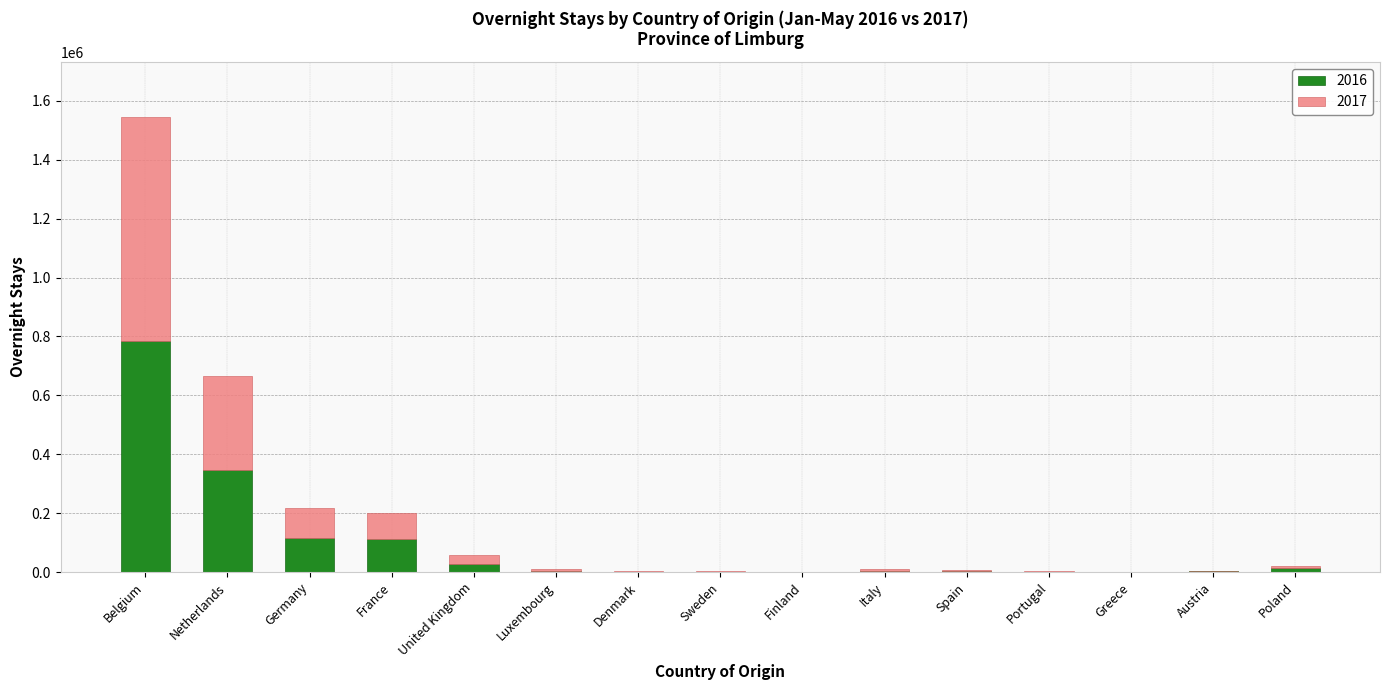

What is the sum of the 2016 values at Greece and France?

112368